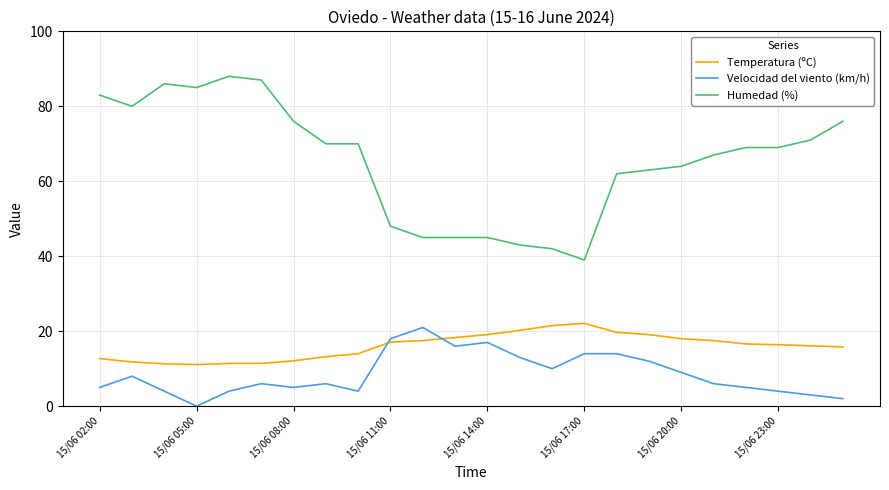

Does the chart display data point markers on the line(s)?

No